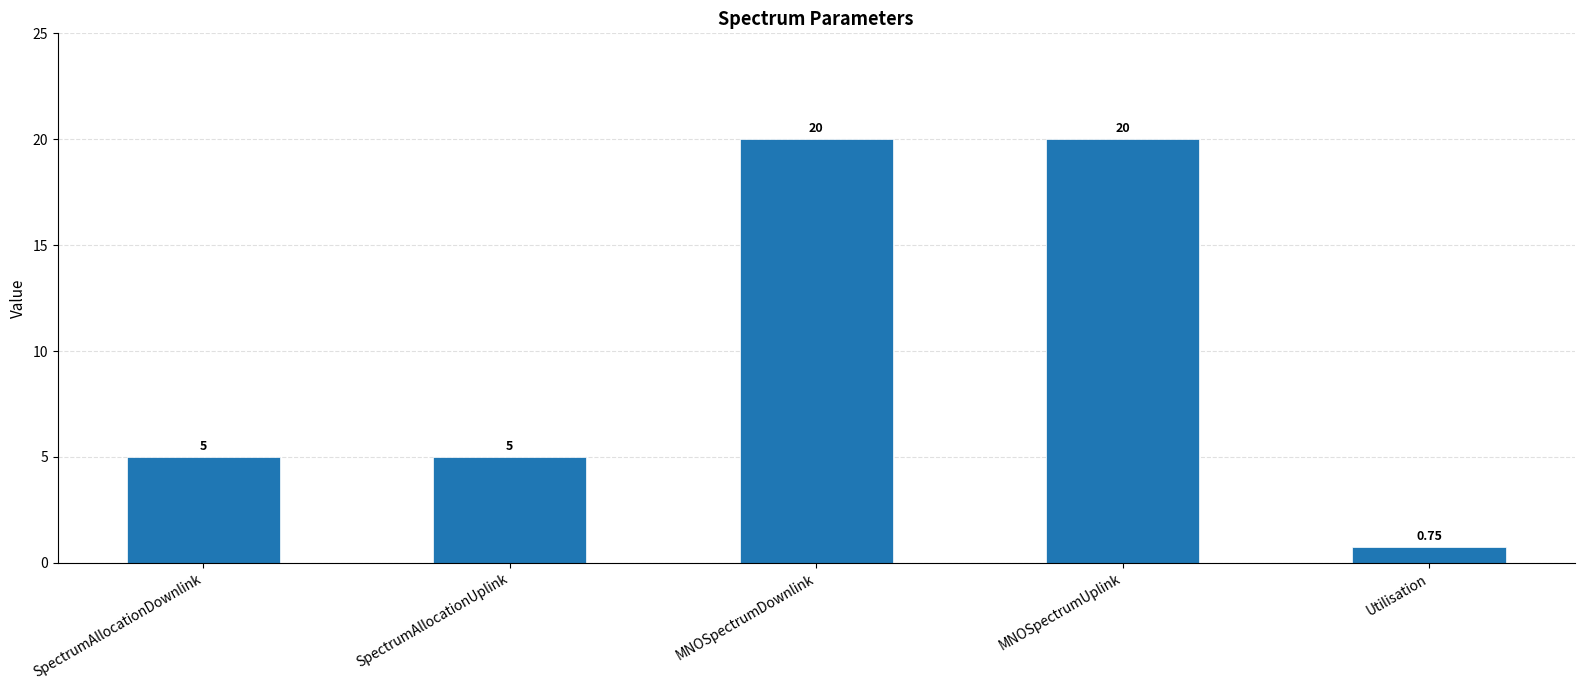

The chart shows a value of 20.0 at MNOSpectrumUplink. True or false?

True